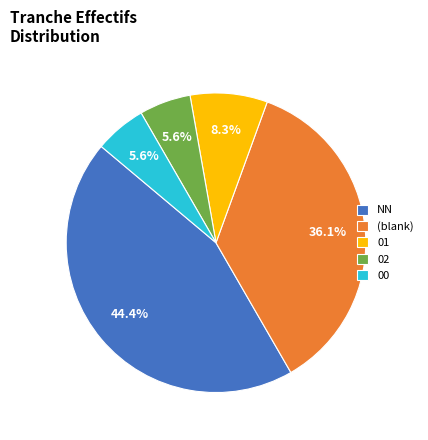

Count the number of slices in the pie.

5